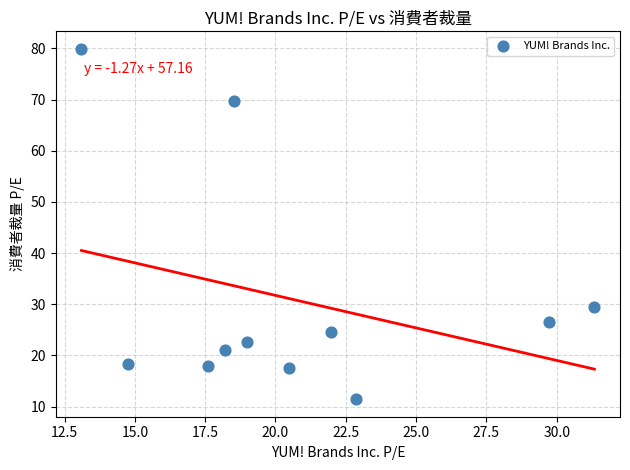

What Y value in the scatter plot is closest to 45?

29.5